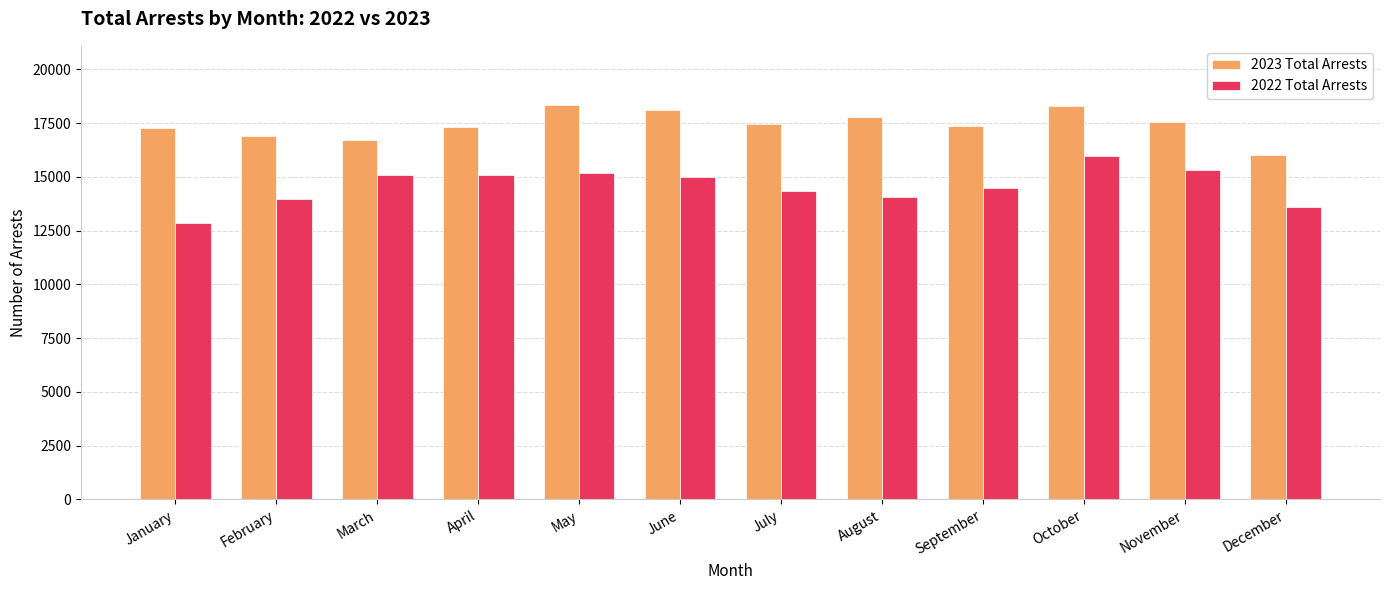

What is the difference between the maximum and minimum values in the 2023 Total Arrests series?

2335